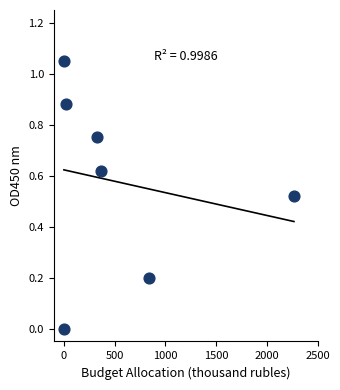

What is the average X value?

545.1